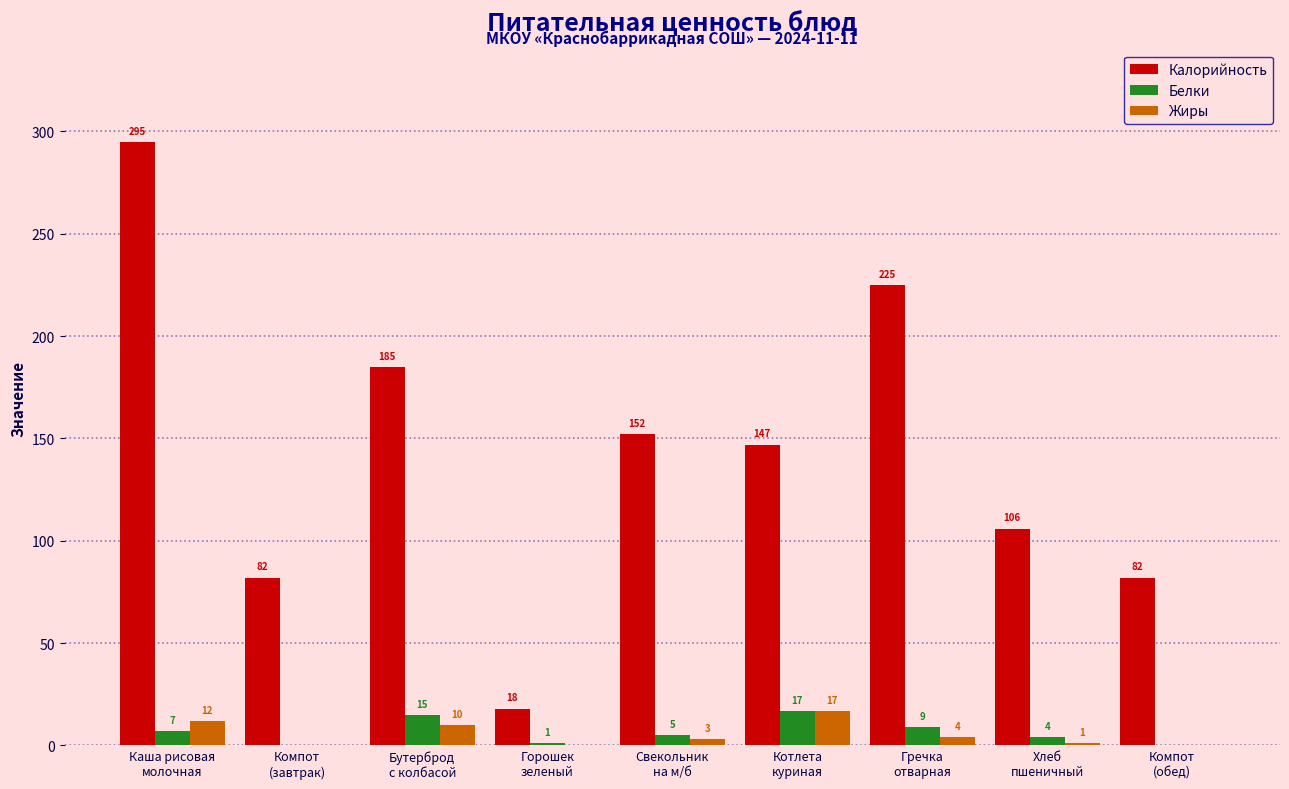

What is the maximum value for Калорийность?

295